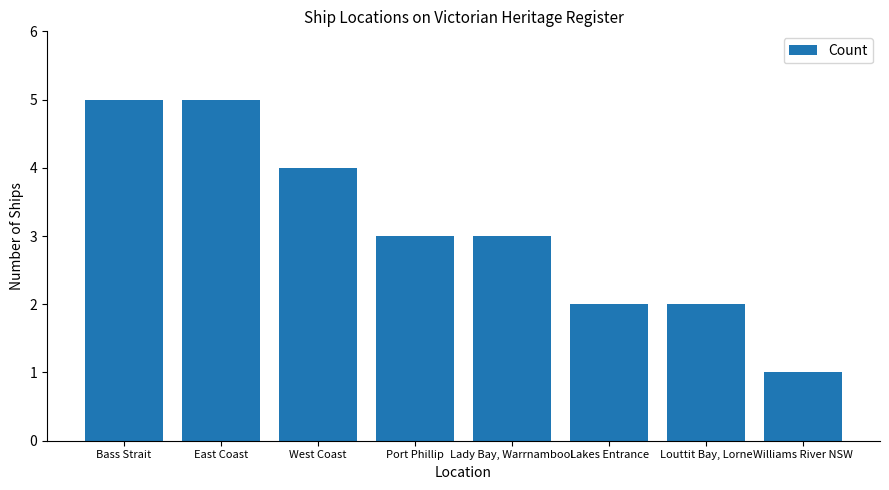

How many values are between 2 and 5?

7